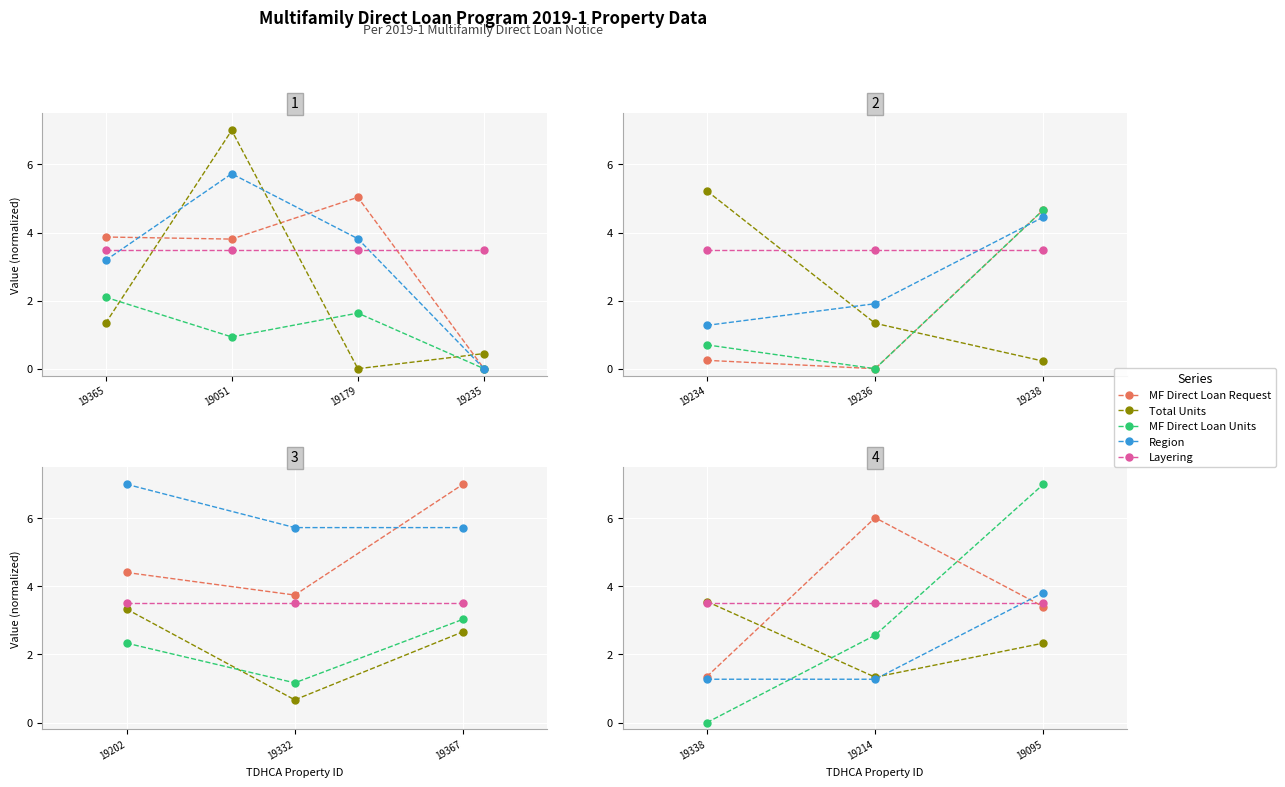

How many series are shown in this chart?

5